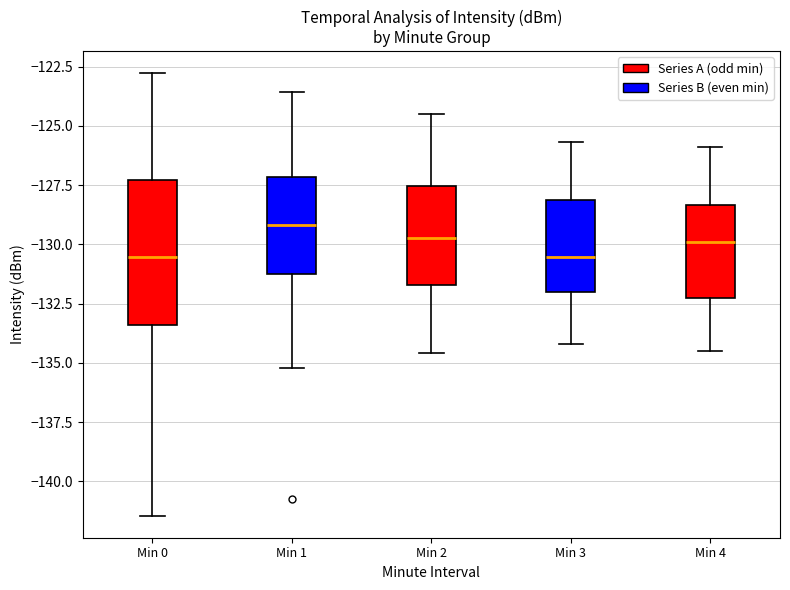

Reading left to right, read every box against the y-axis: the position of its median line, the range the box covers, and the ends of its whiskers. The values are not printed on the chart, so give them approximately, as read against the axis.

Min 0: median -130.5, box -133.5 to -127.5, whiskers -141.5 to -123.0
Min 1: median -129.0, box -131.5 to -127.0, whiskers -135.0 to -123.5
Min 2: median -129.5, box -131.5 to -127.5, whiskers -134.5 to -124.5
Min 3: median -130.5, box -132.0 to -128.0, whiskers -134.0 to -125.5
Min 4: median -130.0, box -132.0 to -128.5, whiskers -134.5 to -126.0